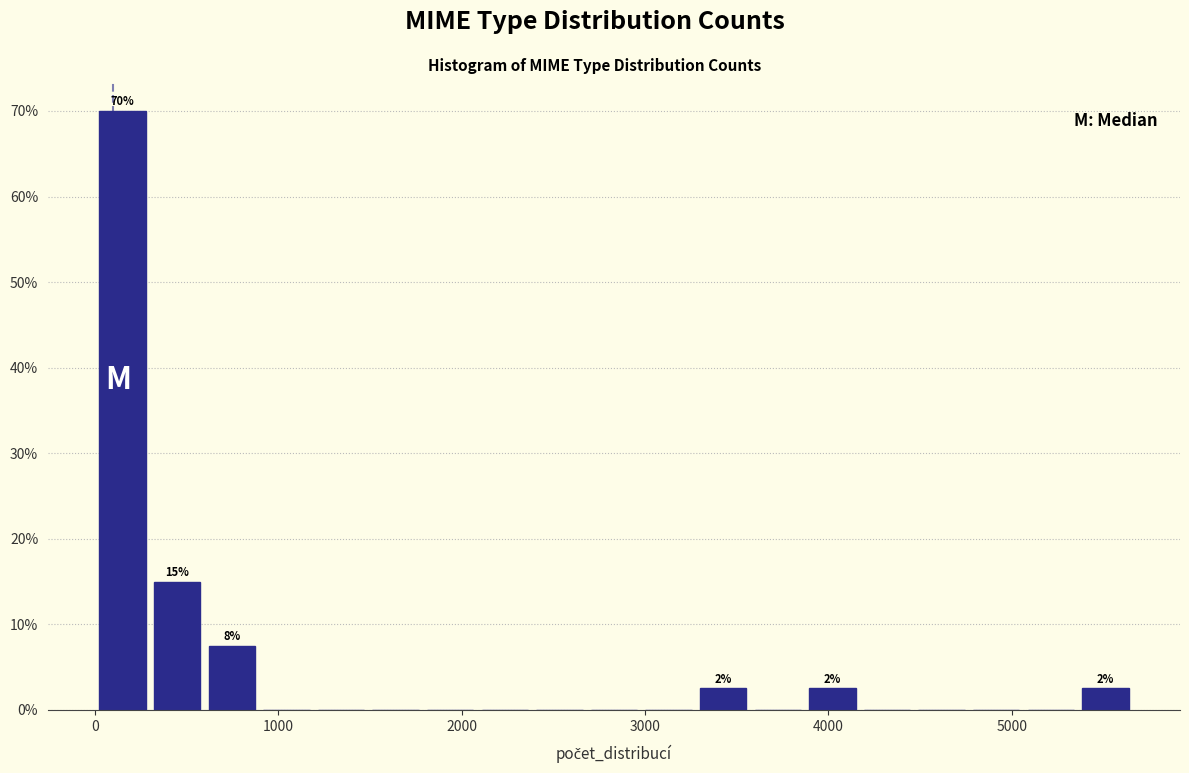

Around what value on the x-axis is the tallest bar? Give the approximate position of its centre, as read against the axis.

200